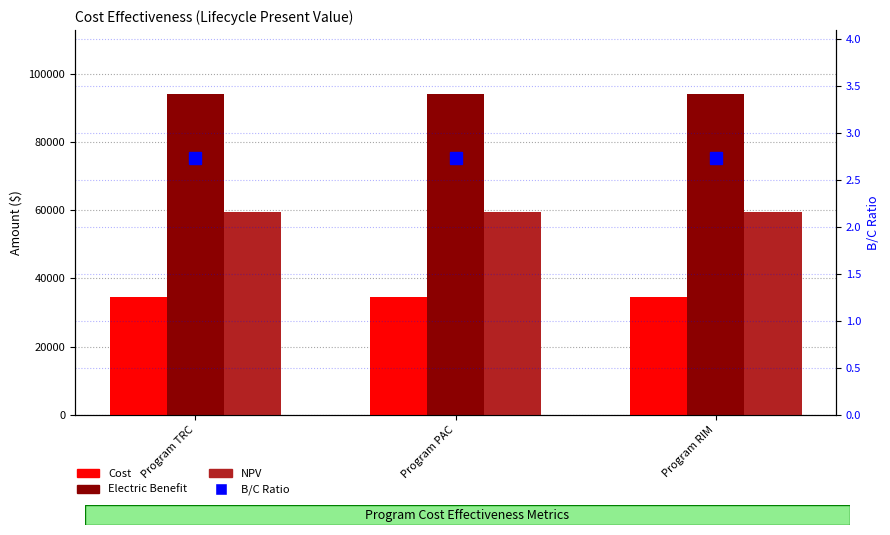

Is it true that Cost equals 34482.9 at Program TRC?

True